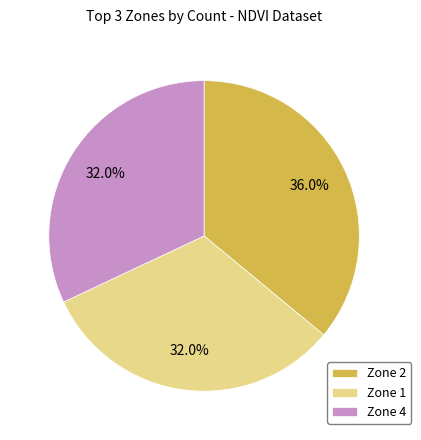

Which has a higher value, Zone 2 or Zone 4?

Zone 2